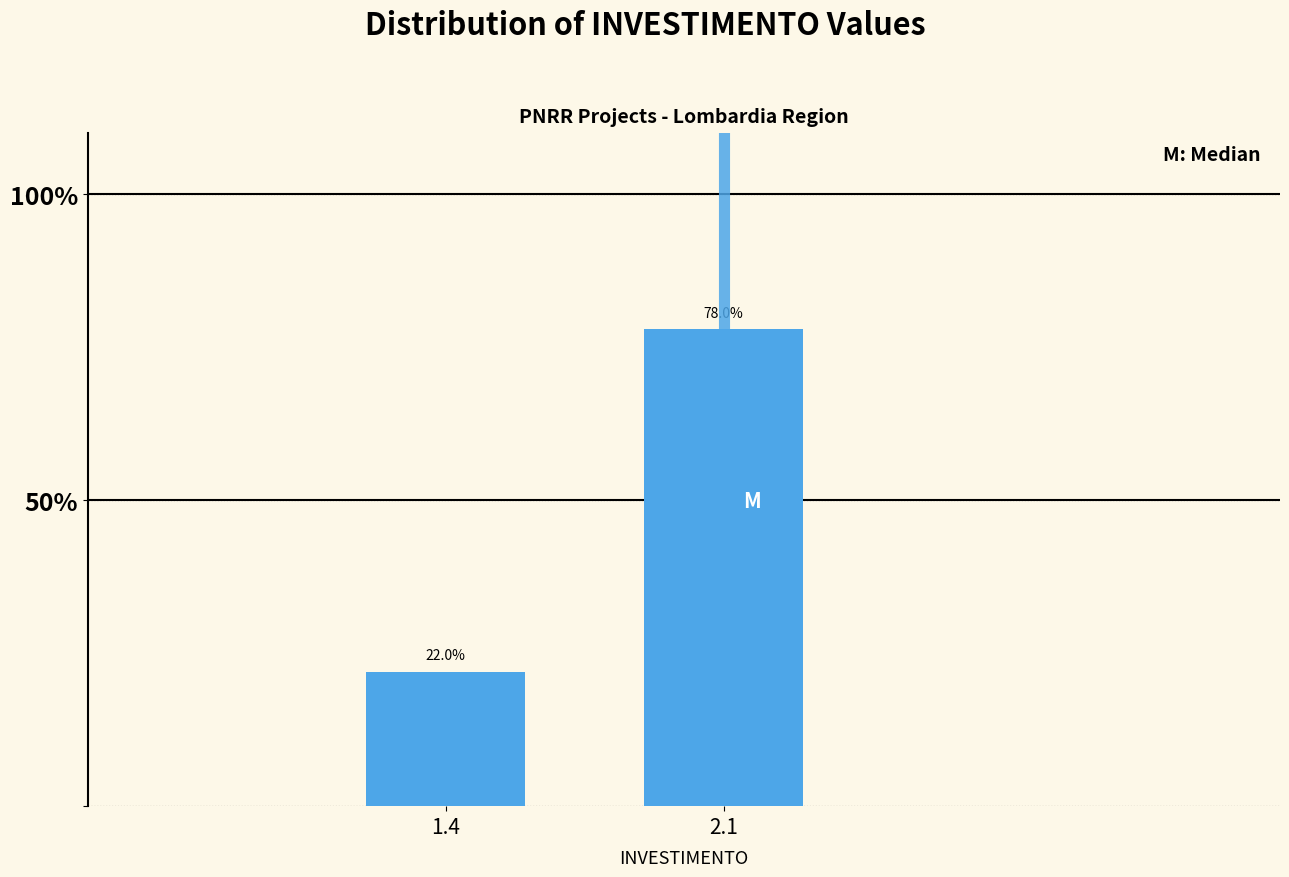

Reading right to left, list all the values displayed in this chart.

2.1=78.0	1.4=22.0